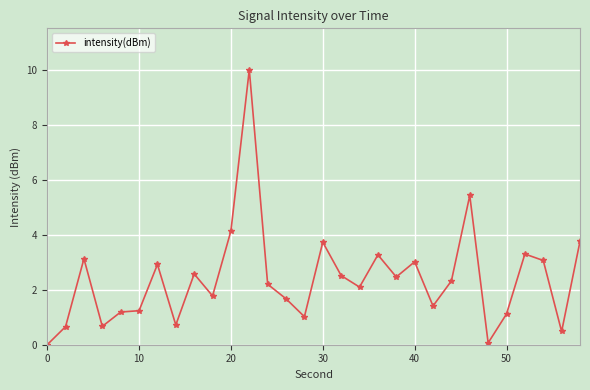

True or false: the data has more than 0 interior local peaks.

True